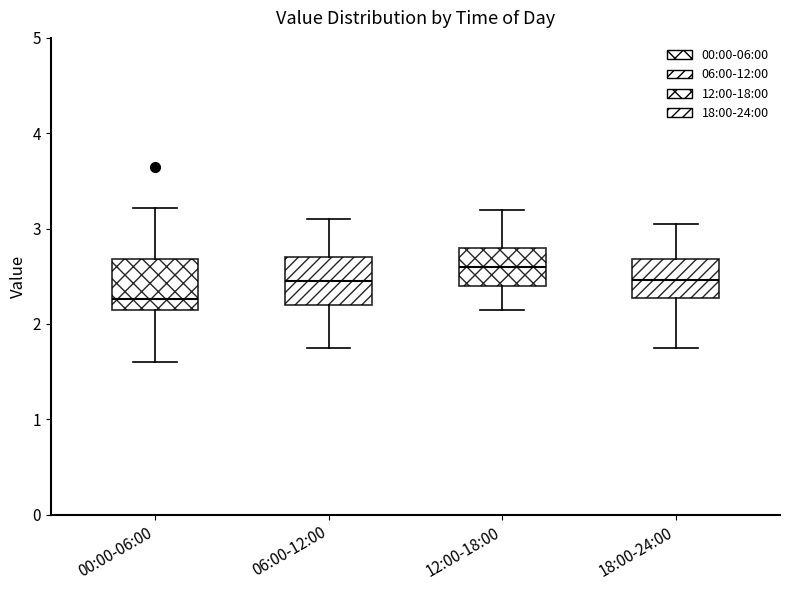

Which box's median line is the highest?

12:00-18:00